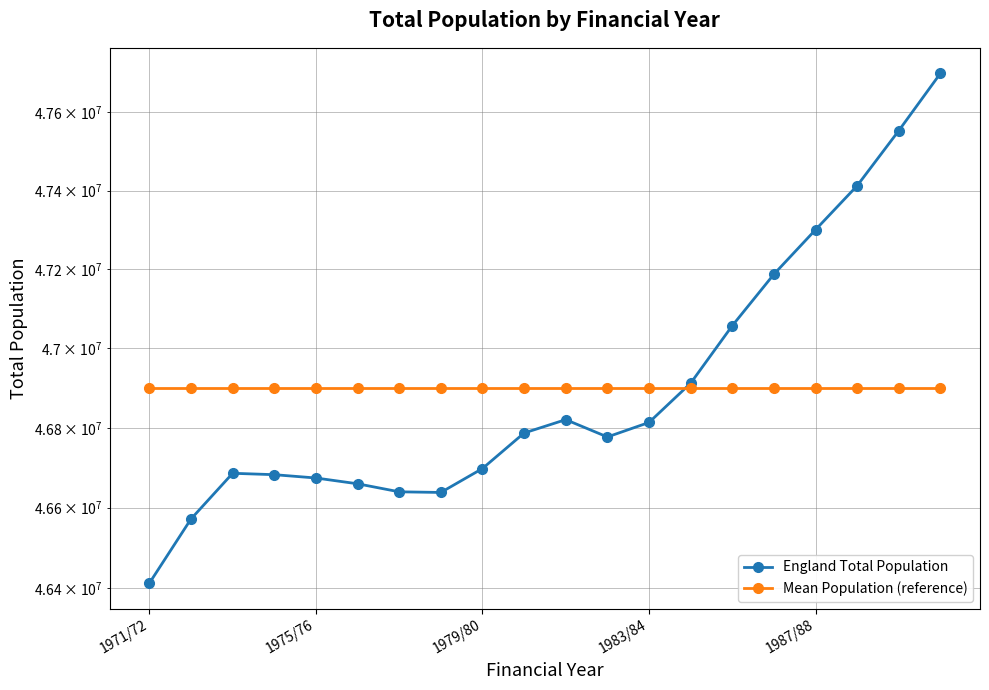

What is the lowest value of the Mean Population (reference) series?

46899190